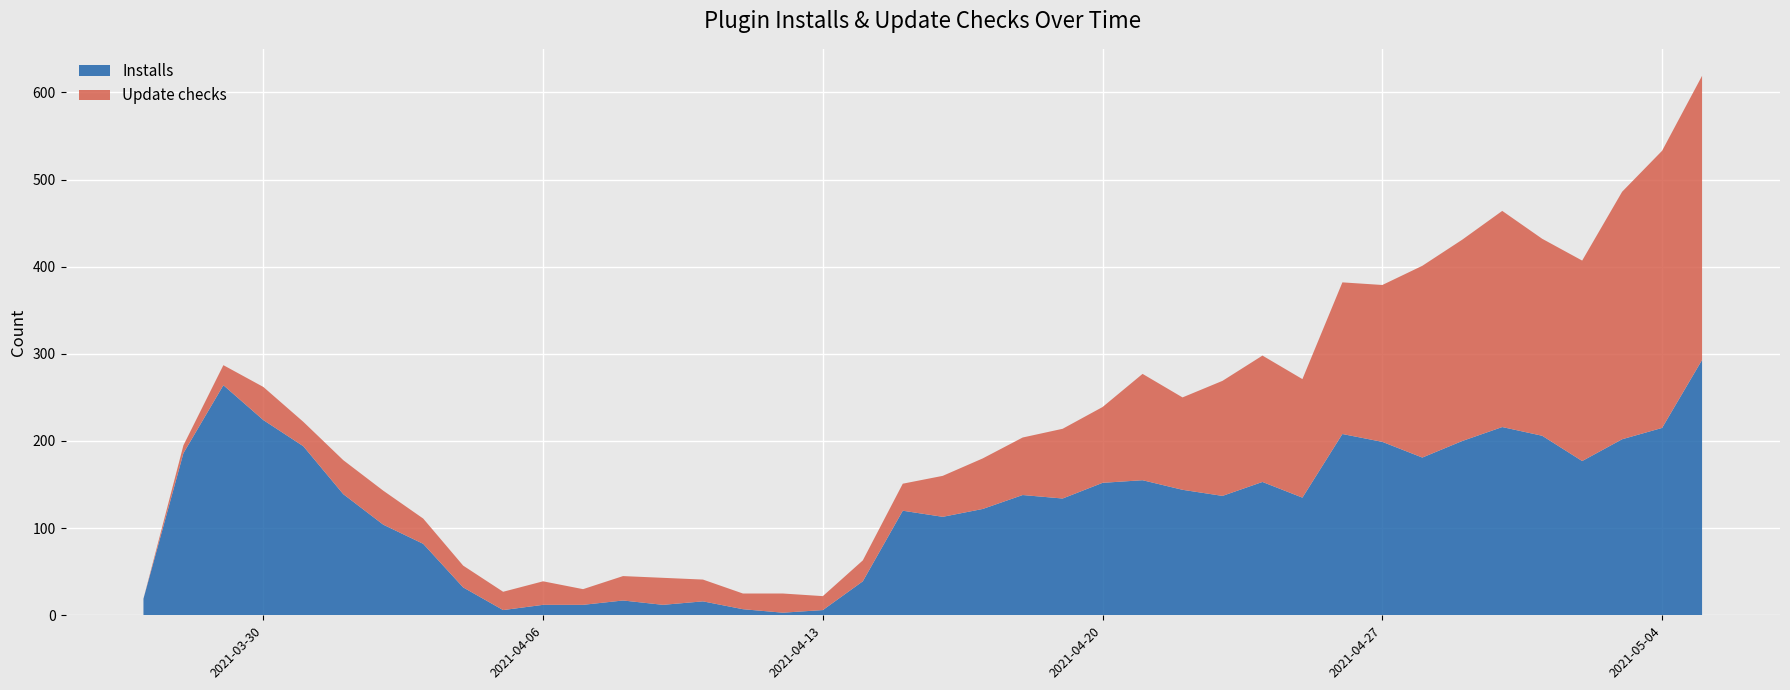

Reading left to right, extract all data points from this chart.

Installs: 2021-03-27=19	2021-03-28=186	2021-03-29=264	2021-03-30=224	2021-03-31=194	2021-04-01=139	2021-04-02=104	2021-04-03=82	2021-04-04=32	2021-04-05=6	2021-04-06=12	2021-04-07=12	2021-04-08=17	2021-04-09=12	2021-04-10=16	2021-04-11=7	2021-04-12=3	2021-04-13=6	2021-04-14=39	2021-04-15=120	2021-04-16=113	2021-04-17=122	2021-04-18=138	2021-04-19=134	2021-04-20=152	2021-04-21=155	2021-04-22=144	2021-04-23=137	2021-04-24=153	2021-04-25=135	2021-04-26=208	2021-04-27=199	2021-04-28=181	2021-04-29=200	2021-04-30=216	2021-05-01=206	2021-05-02=177	2021-05-03=202	2021-05-04=215	2021-05-05=293
Update checks: 2021-03-27=0	2021-03-28=9	2021-03-29=23	2021-03-30=38	2021-03-31=28	2021-04-01=39	2021-04-02=39	2021-04-03=29	2021-04-04=25	2021-04-05=21	2021-04-06=27	2021-04-07=18	2021-04-08=28	2021-04-09=31	2021-04-10=25	2021-04-11=18	2021-04-12=22	2021-04-13=16	2021-04-14=24	2021-04-15=31	2021-04-16=47	2021-04-17=58	2021-04-18=66	2021-04-19=80	2021-04-20=87	2021-04-21=122	2021-04-22=106	2021-04-23=132	2021-04-24=145	2021-04-25=136	2021-04-26=174	2021-04-27=180	2021-04-28=220	2021-04-29=231	2021-04-30=248	2021-05-01=226	2021-05-02=230	2021-05-03=284	2021-05-04=318	2021-05-05=326